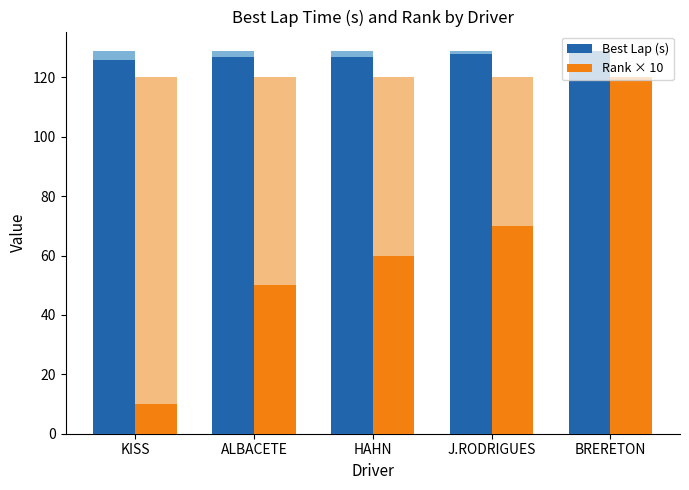

At which label does Best Lap (s) reach its minimum?

KISS